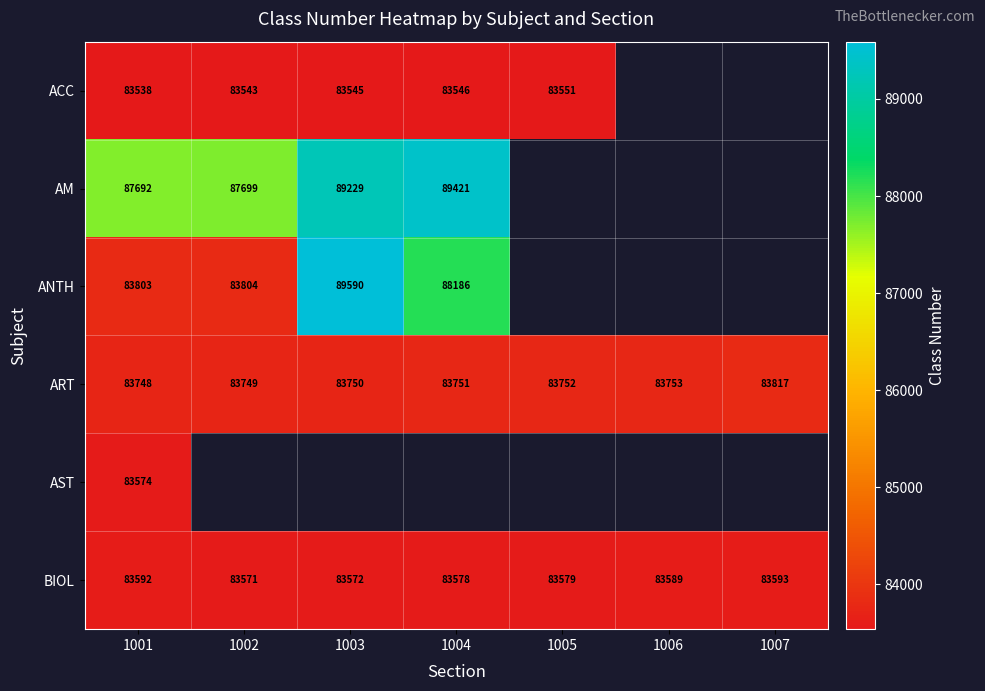

Rank the categories by ART value from highest to lowest.

1007, 1006, 1005, 1004, 1003, 1002, 1001